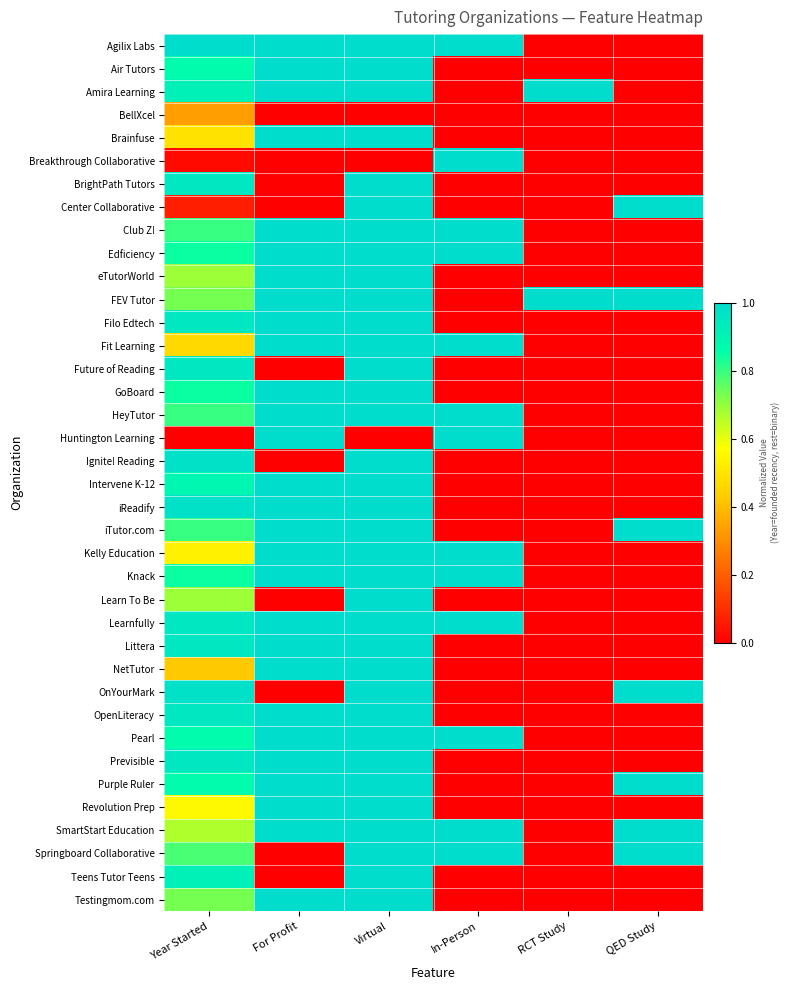

At how many categories does at least one series exceed 0?

6